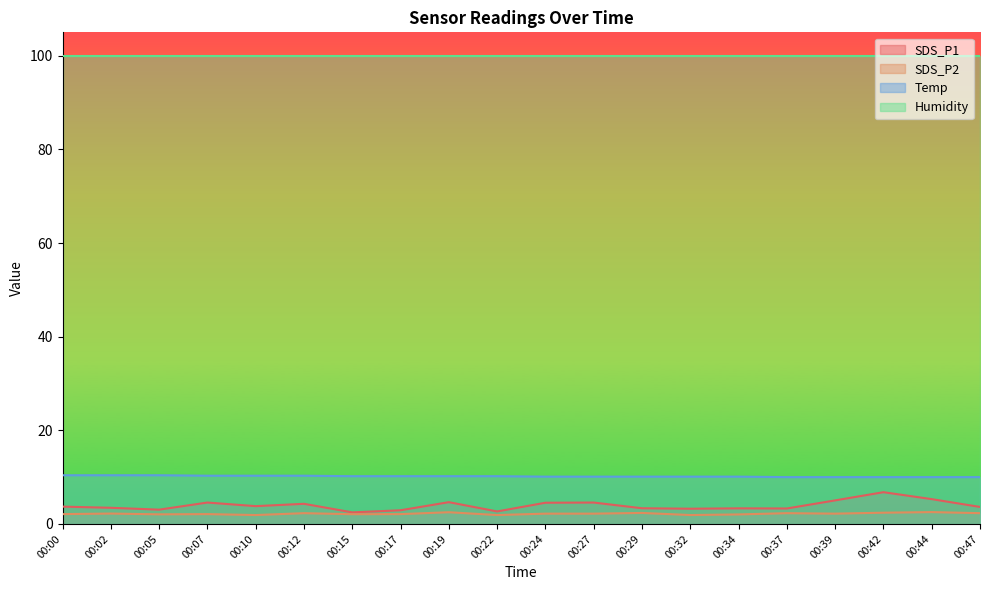

What is the average value of the Temp series?

10.2